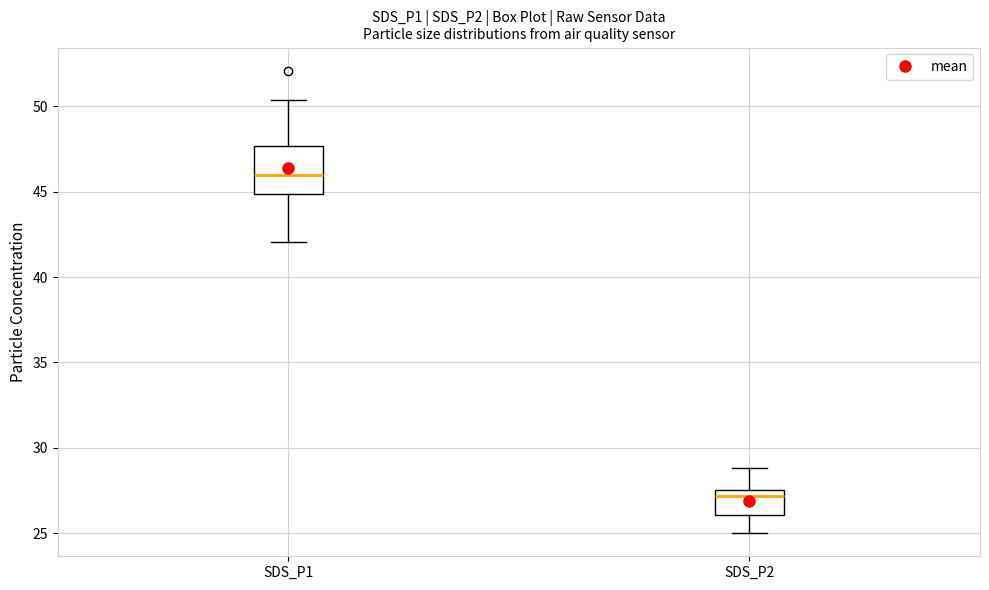

Which box is the tallest, from its lower edge to its upper edge?

SDS_P1